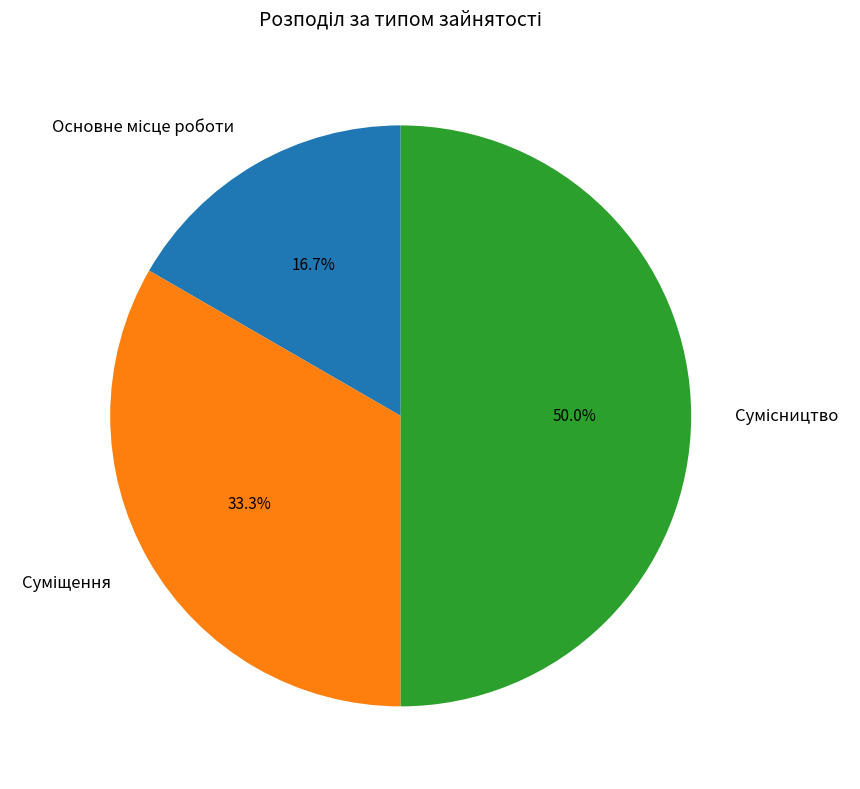

Is it true that Суміщення is 19% of the pie?

False